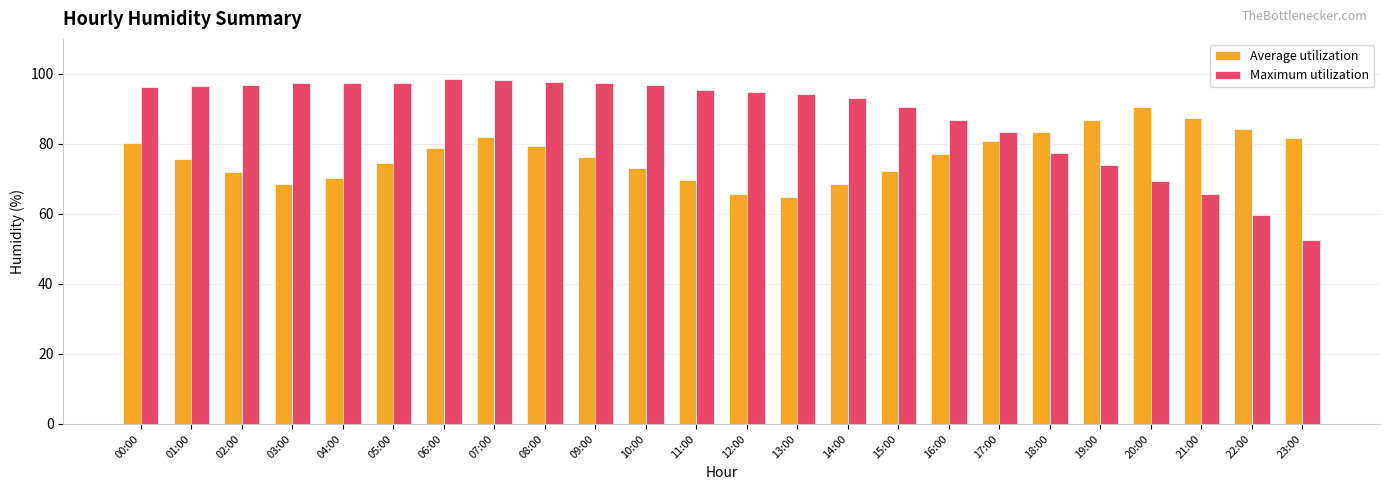

Where does the Maximum utilization series first go above 95?

00:00